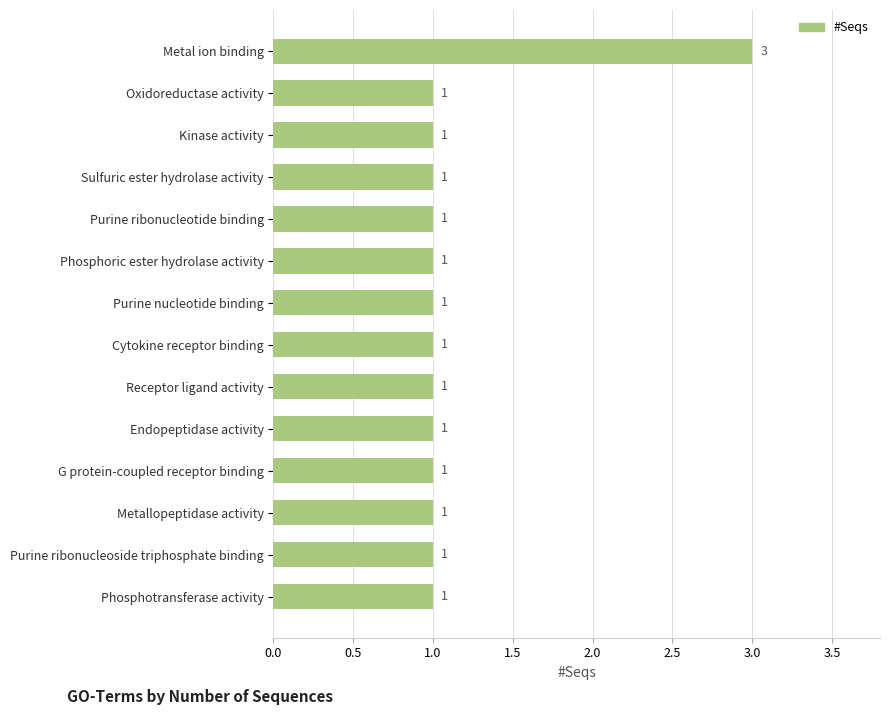

Reading top to bottom, transcribe all the data shown in this chart.

3	1	1	1	1	1	1	1	1	1	1	1	1	1